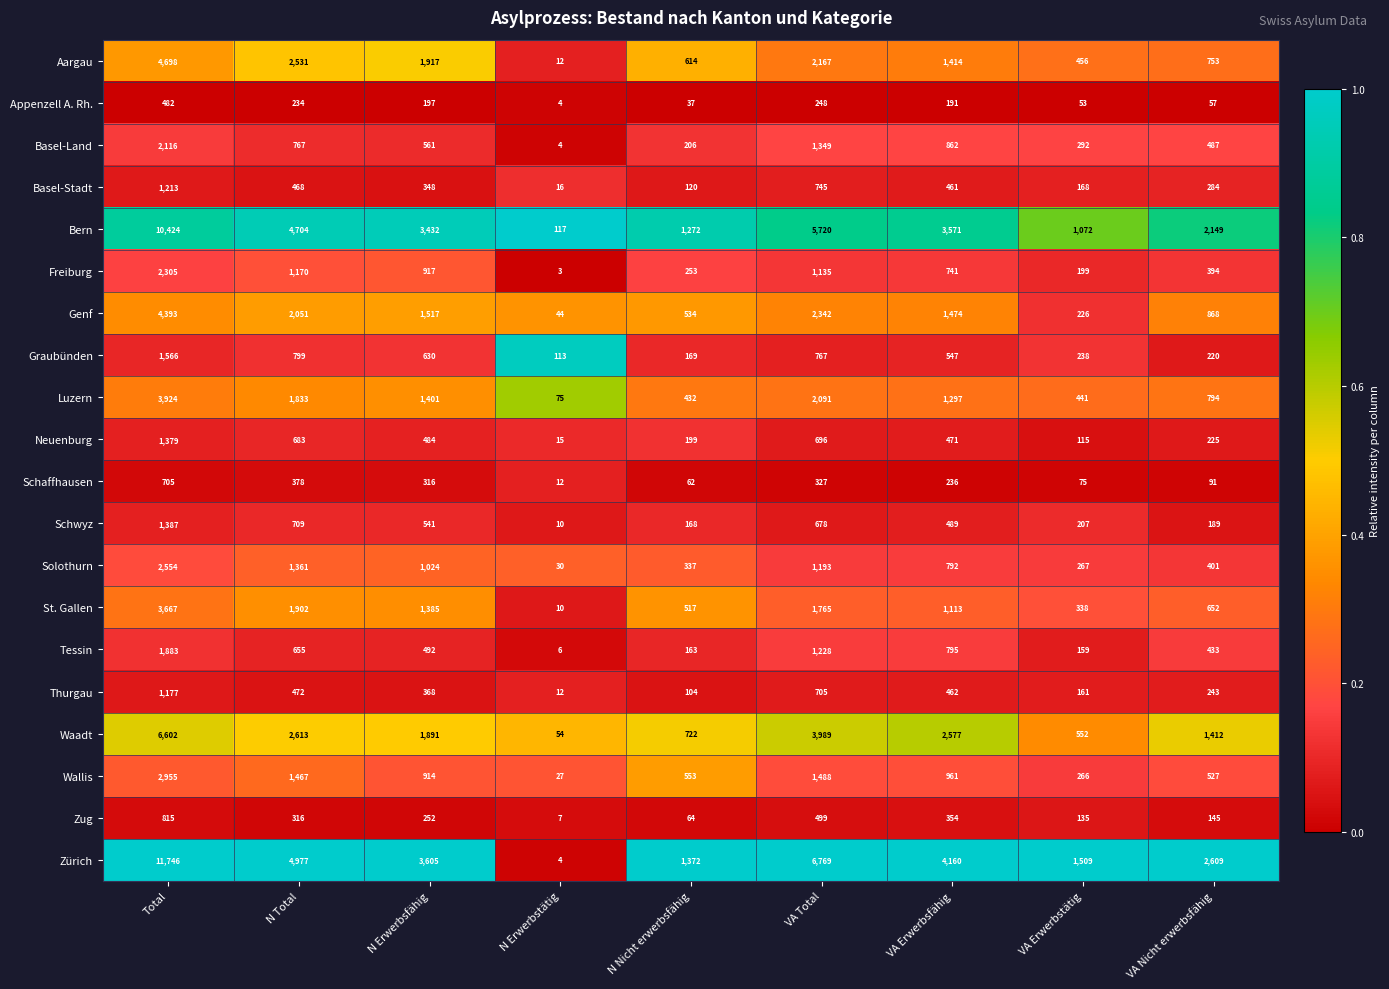

Which series has the widest spread of values?

Zürich